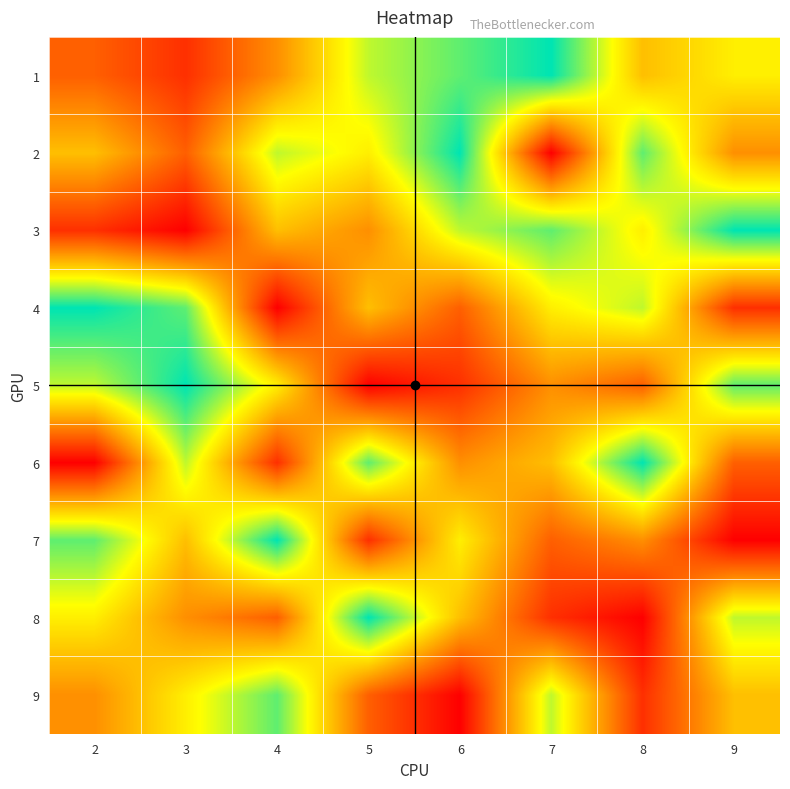

Reading left to right, extract all data points from this chart.

1: 2=3	3=2	4=4	5=7	6=8	7=9	8=5	9=6
2: 2=5	3=3	4=7	5=6	6=9	7=1	8=8	9=4
3: 2=2	3=1	4=5	5=4	6=7	7=8	8=6	9=9
4: 2=9	3=8	4=1	5=5	6=3	7=6	8=7	9=2
5: 2=7	3=9	4=6	5=1	6=2	7=4	8=3	9=8
6: 2=1	3=7	4=2	5=8	6=4	7=5	8=9	9=3
7: 2=8	3=5	4=9	5=2	6=6	7=3	8=4	9=1
8: 2=6	3=4	4=3	5=9	6=5	7=2	8=1	9=7
9: 2=4	3=6	4=8	5=3	6=1	7=7	8=2	9=5